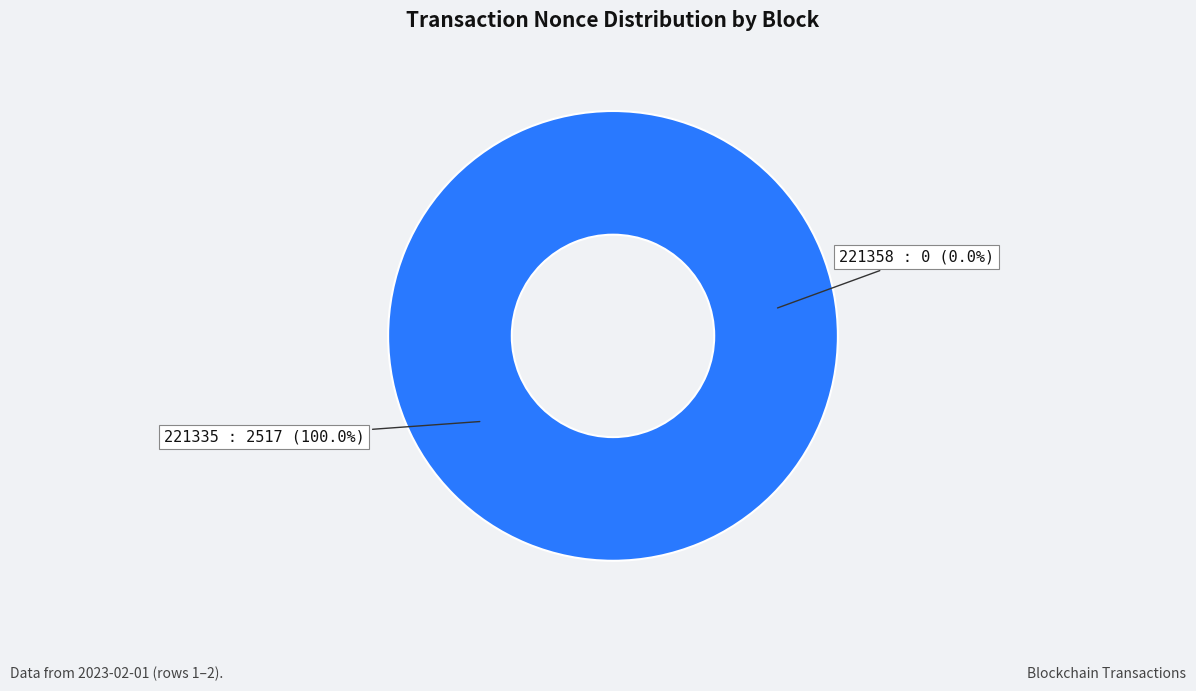

To the nearest percent, what is the average slice percentage?

50%